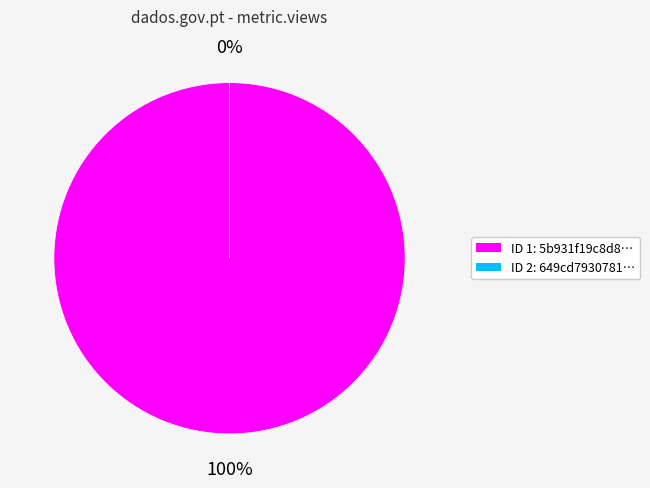

To the nearest percent, what is the average slice percentage?

50%